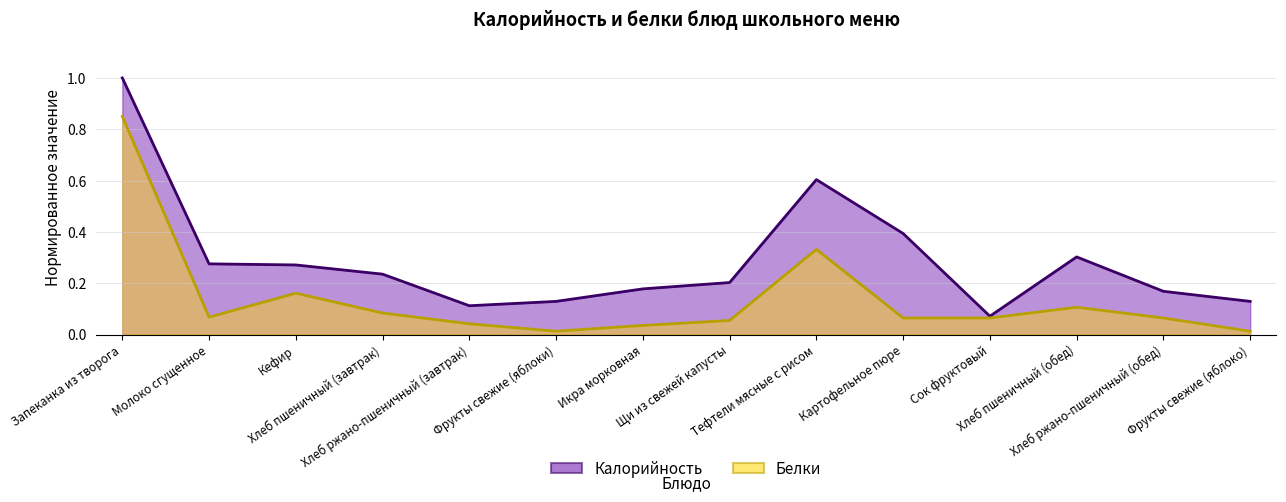

Which series changed the most between Молоко сгущенное and Фрукты свежие (яблоко)?

Калорийность